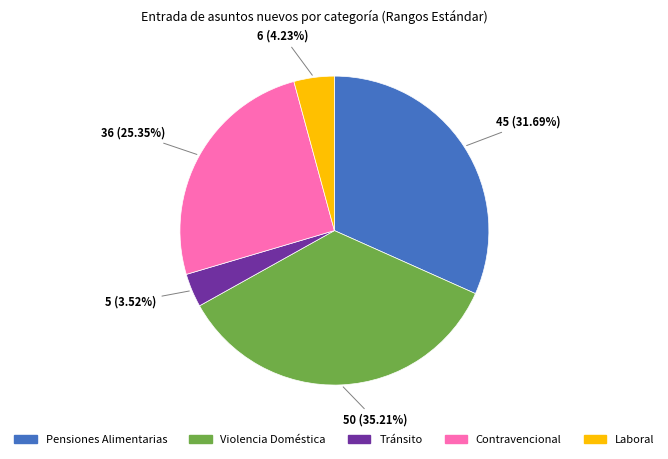

Is there any slice that represents more than half of the pie?

No